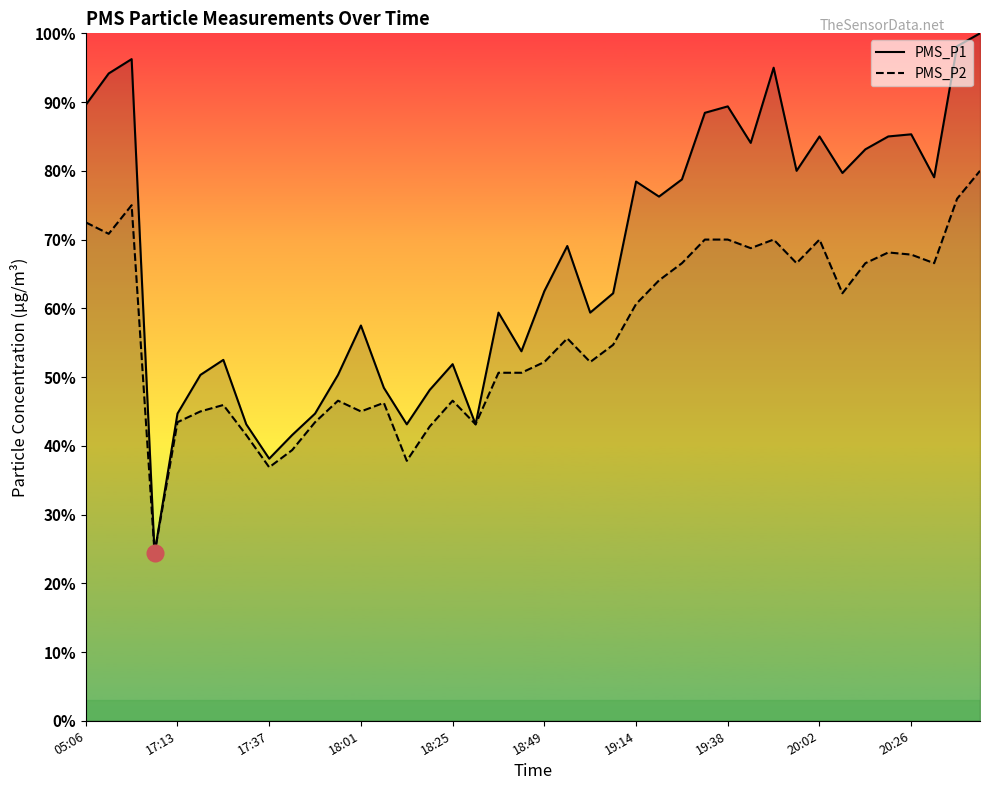

Rank the series by their maximum value, from lowest to highest.

PMS_P2, PMS_P1